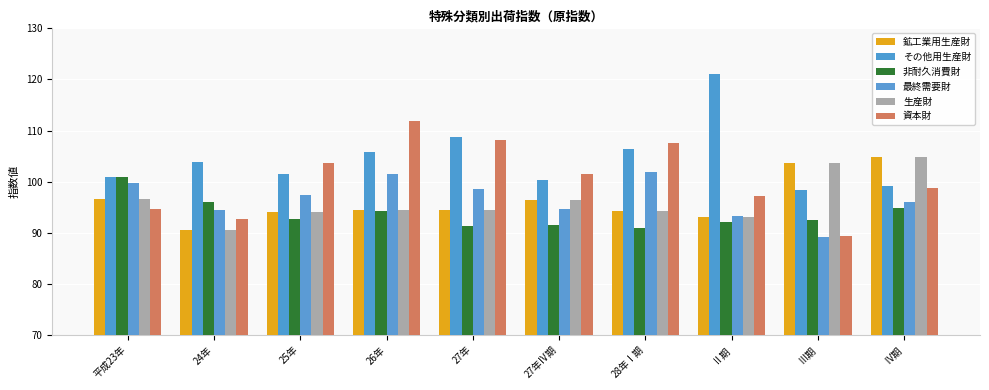

Which series has the largest range (max minus min)?

資本財